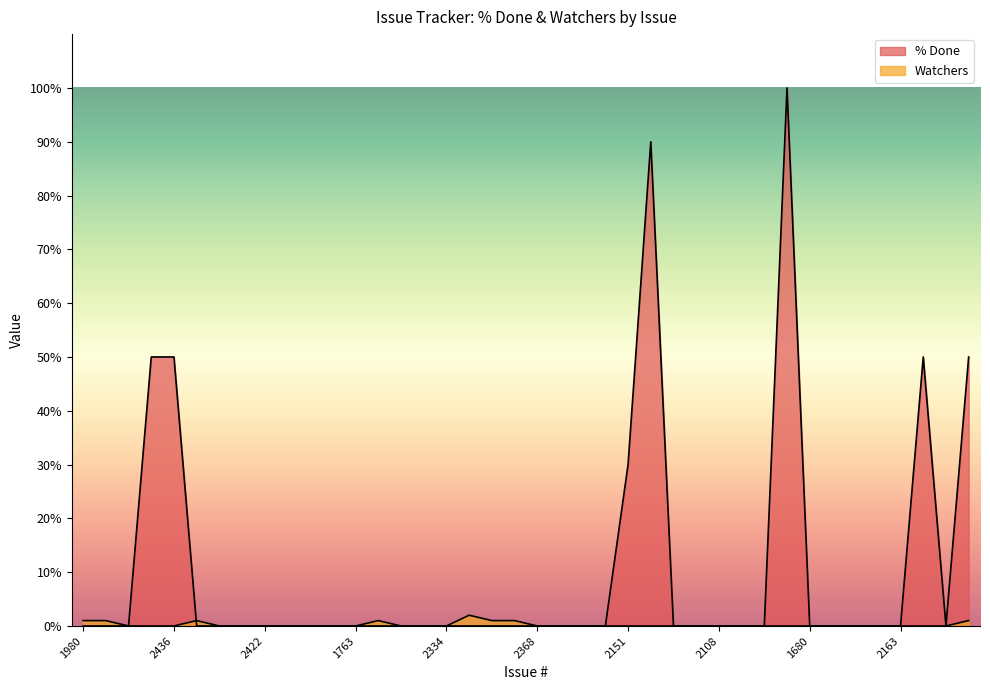

How many interior local valleys does the % Done series have?

1